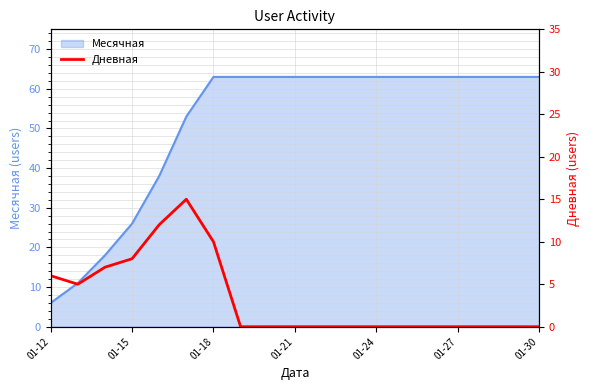

Reading left to right, extract all data points from this chart.

6	5	7	8	12	15	10	0	0	0	0	0	0	0	0	0	0	0	0